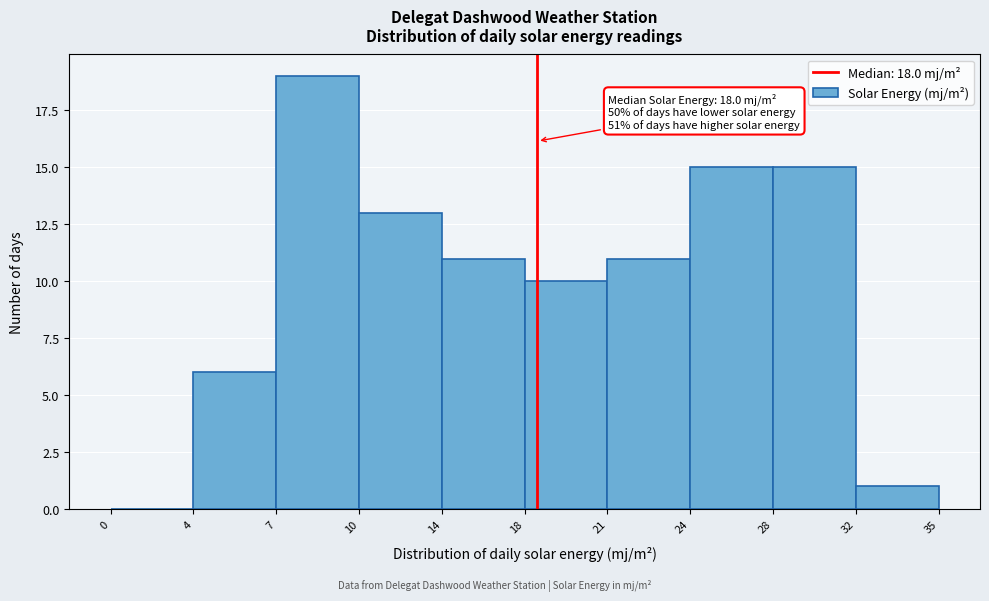

Reading left to right, extract all data points from this chart.

0=0	4=6	7=19	10=13	14=11	18=10	21=11	24=15	28=15	32=1